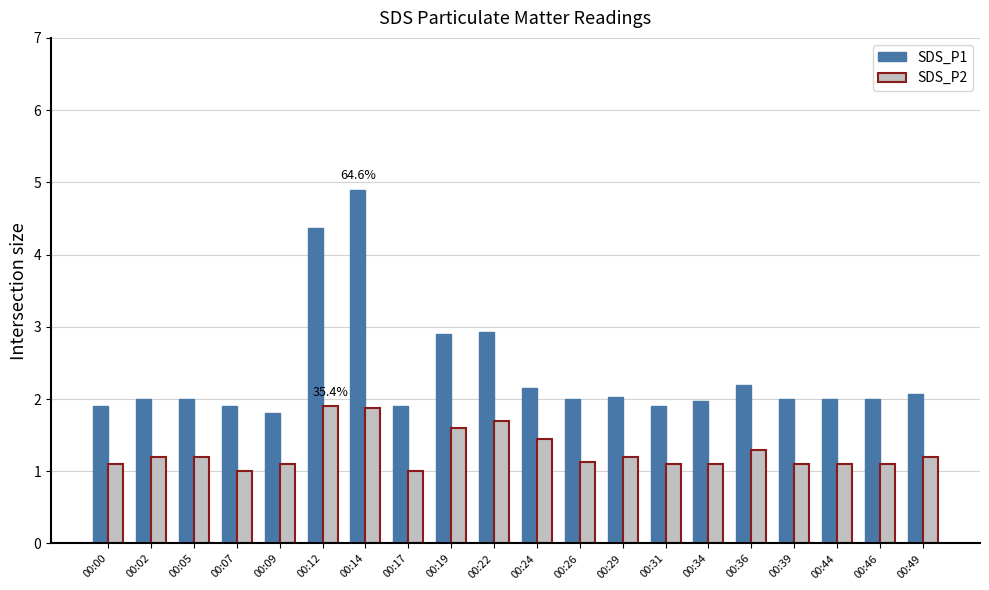

What is the difference between the maximum and second lowest values in the SDS_P1 series?

3.0